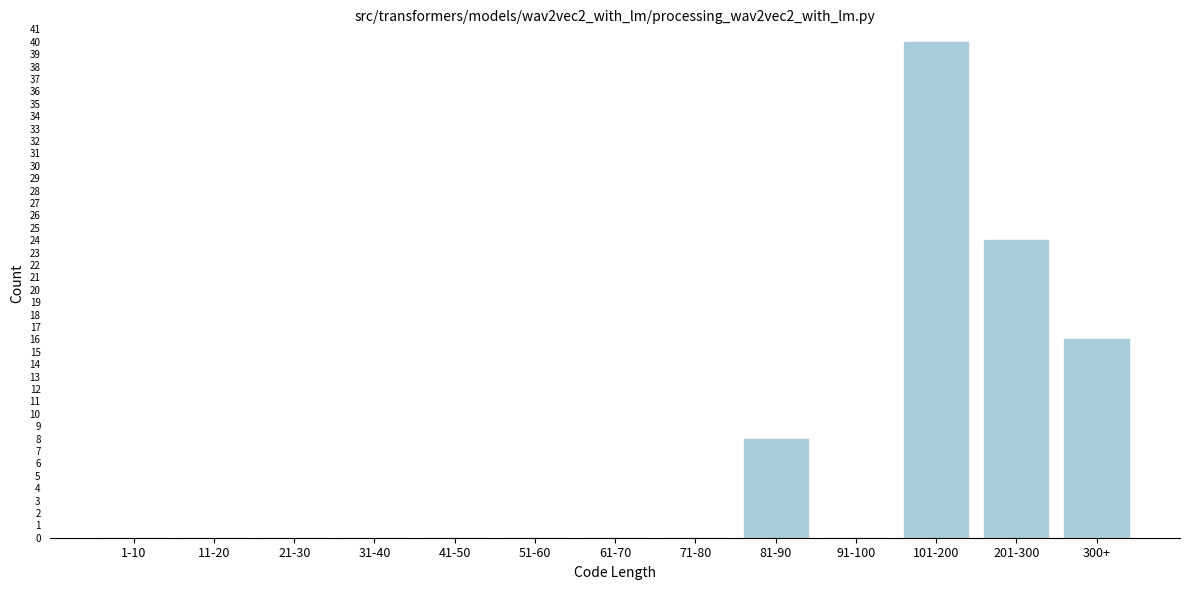

Reading left to right, what are all the values shown in this chart?

1-10=0	11-20=0	21-30=0	31-40=0	41-50=0	51-60=0	61-70=0	71-80=0	81-90=8	91-100=0	101-200=40	201-300=24	300+=16